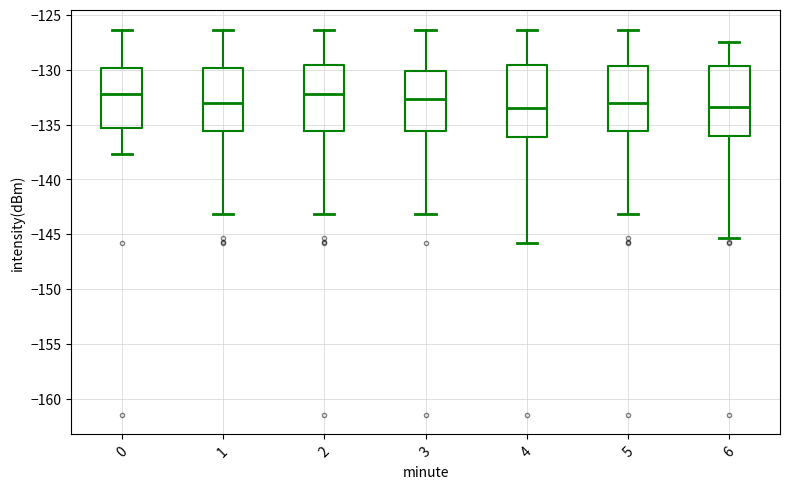

Where is the upper edge of the box at x = 5 on the y-axis? The values are not printed on the chart, so give them approximately, as read against the axis.

-129.5